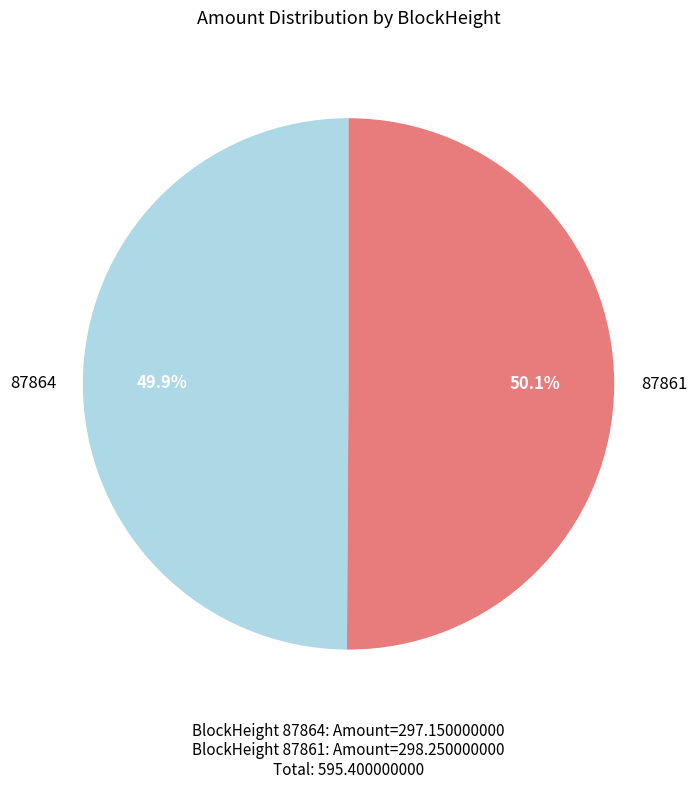

Is the sum of 87864 and 87861 greater than half?

Yes